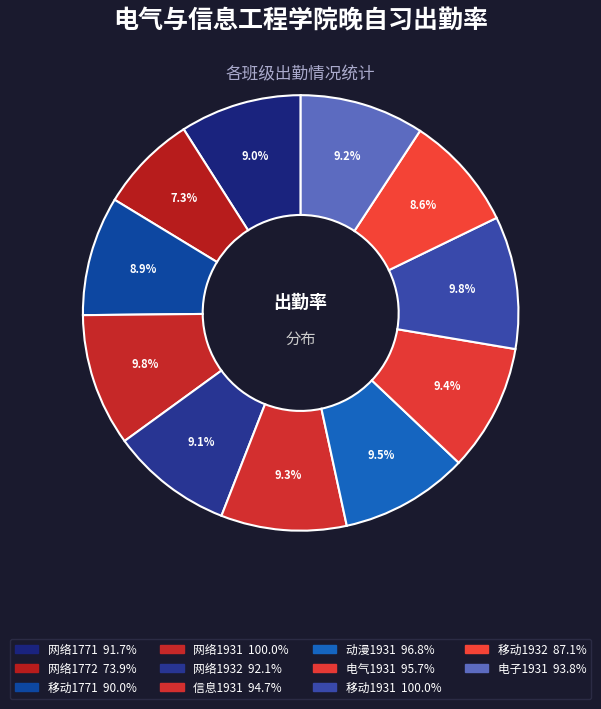

Count the number of slices in the pie.

11